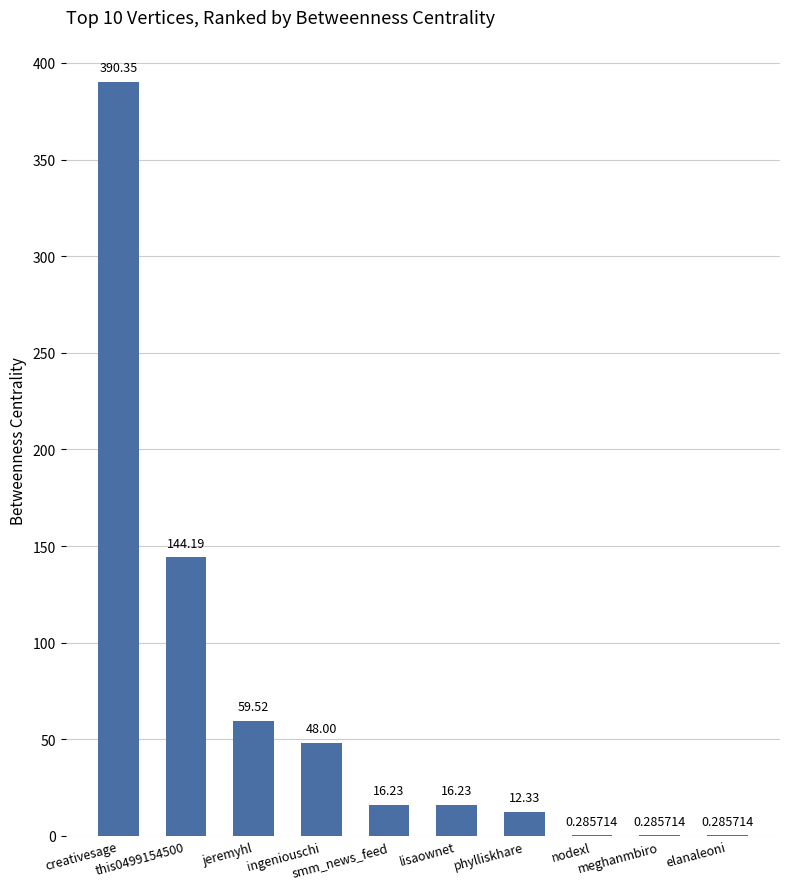

What is the sum of all values?

687.7